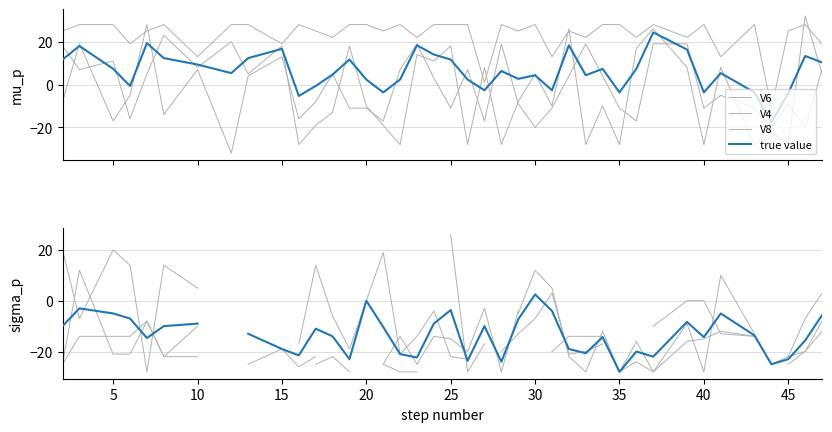

At which category is the sum across all series the highest?

37